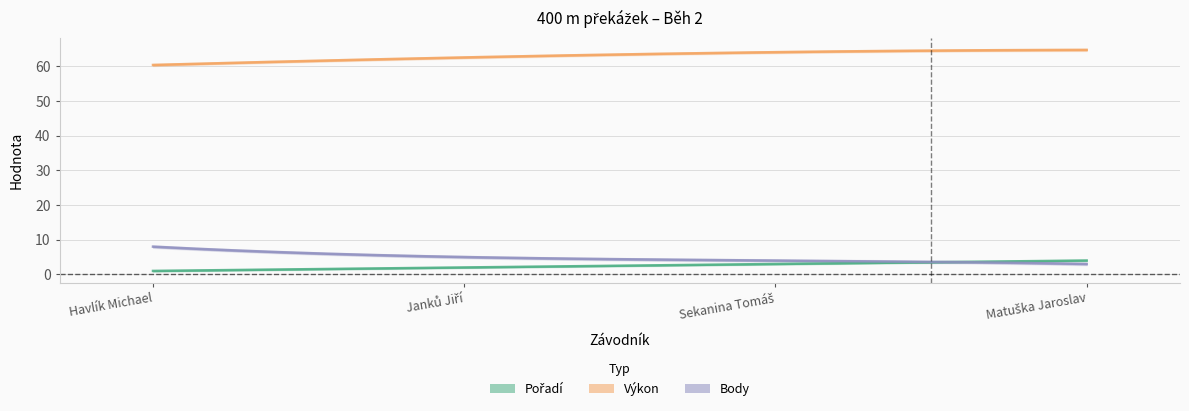

True or false: Body and Pořadí cross at least once.

True